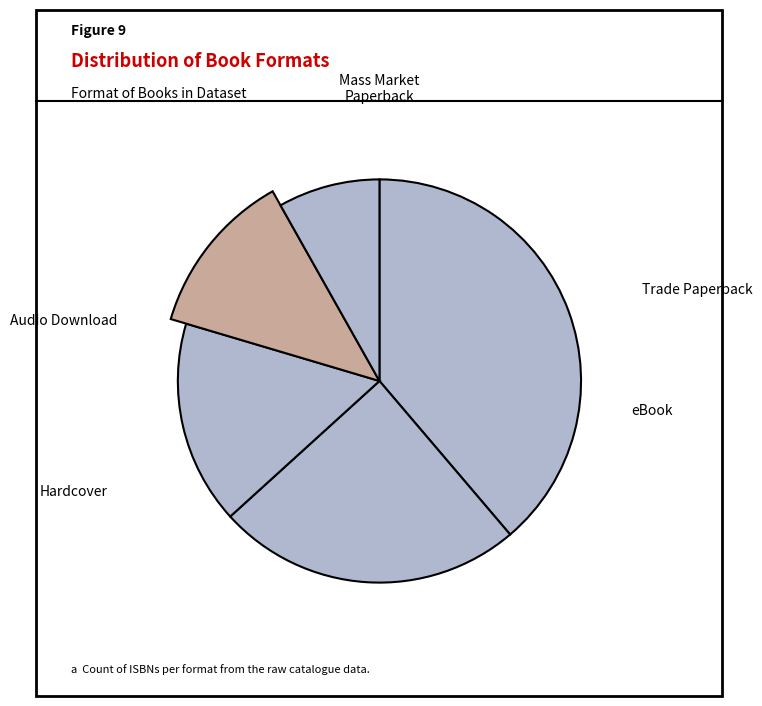

Is Trade Paperback the majority of the pie?

No